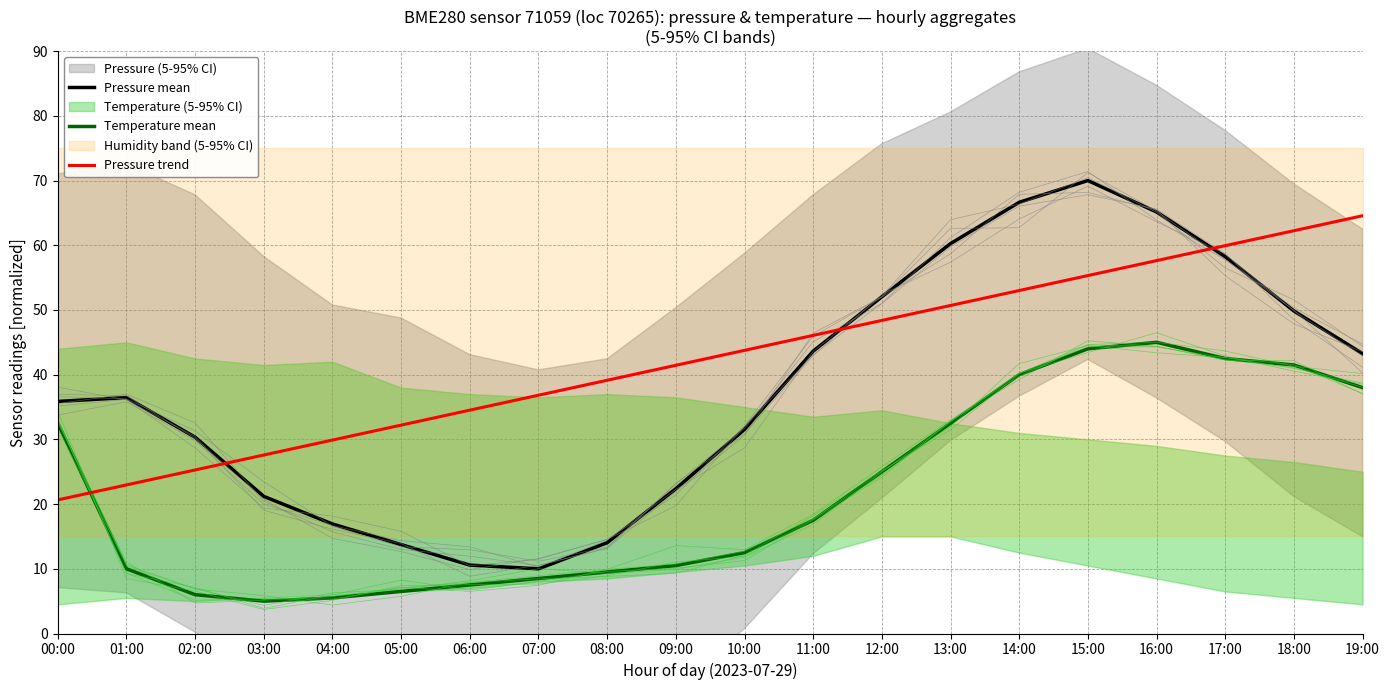

What is the difference between the Pressure mean values at 12:00 and 13:00?

8.2